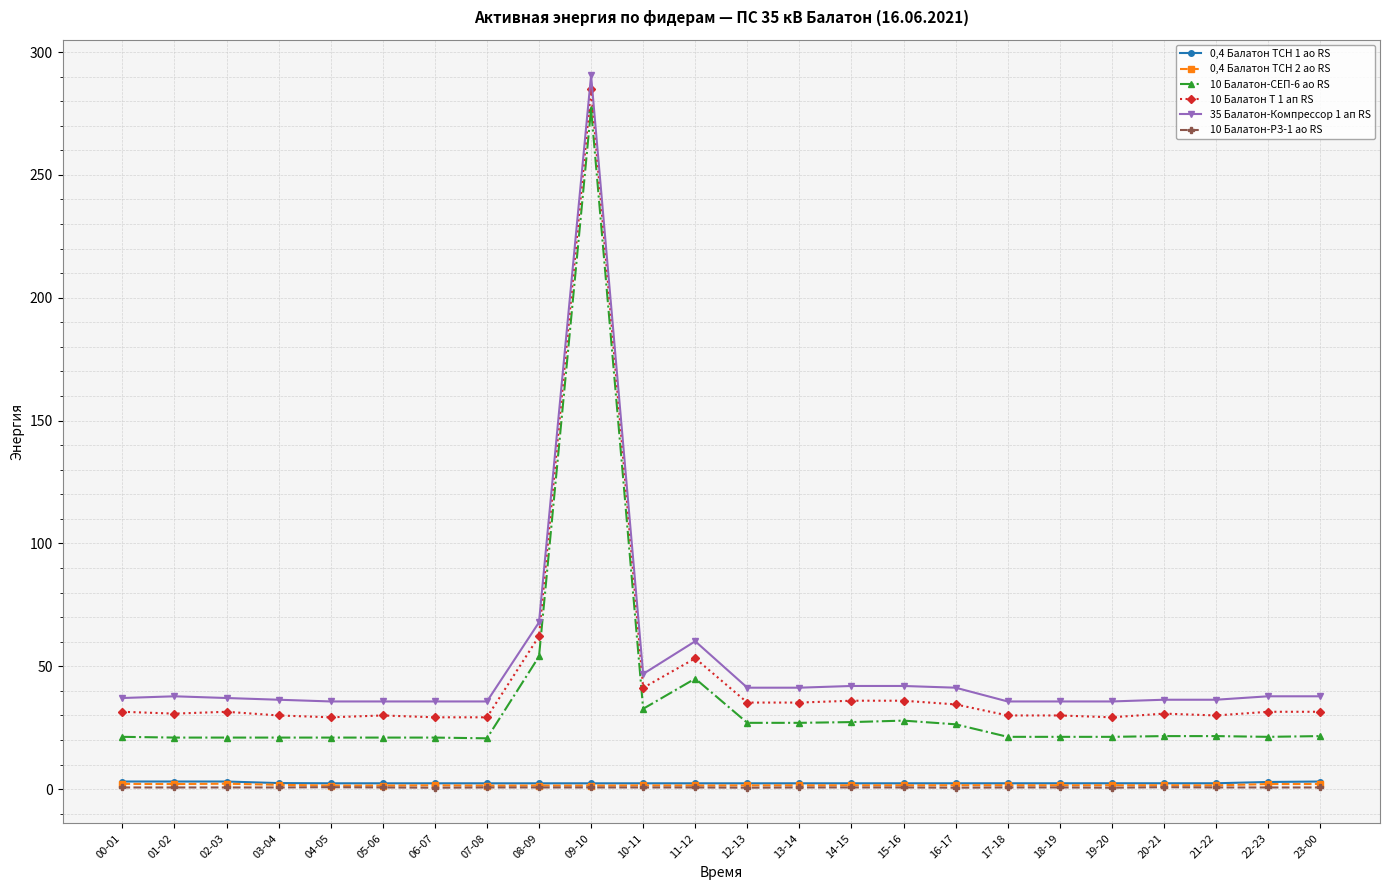

True or false: 0,4 Балатон ТСН 1 ао RS and 10 Балатон-СЕП-6 ао RS intersect in this chart.

False